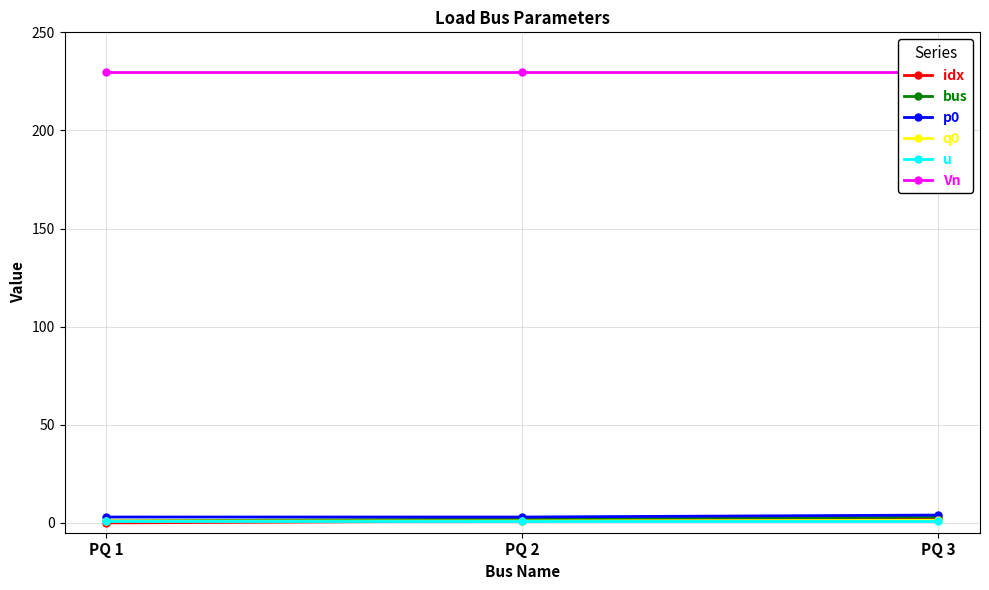

Which series has the largest range (max minus min)?

idx